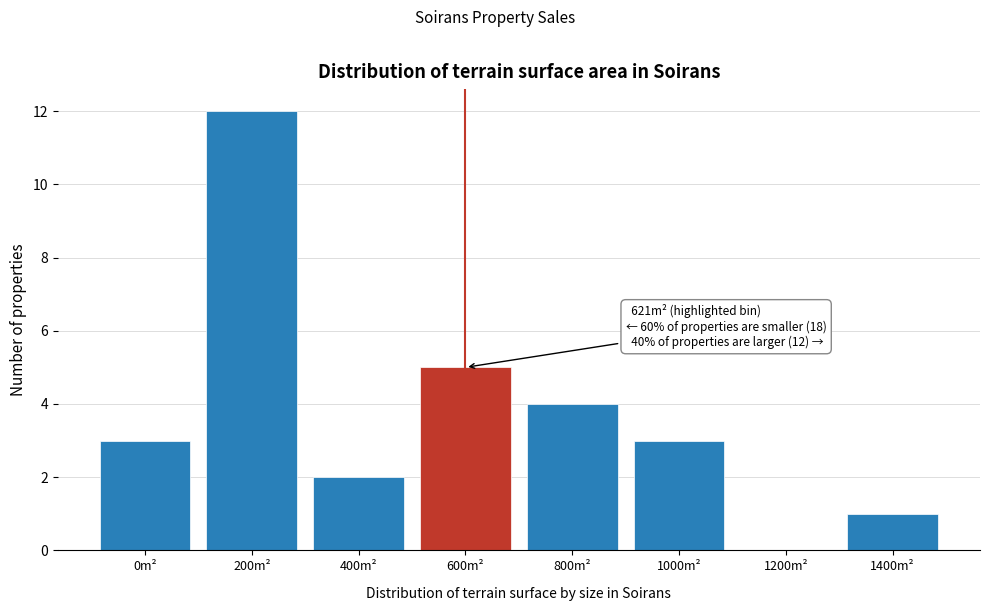

Reading left to right, extract all data points from this chart.

0m²=3	200m²=12	400m²=2	600m²=5	800m²=4	1000m²=3	1200m²=0	1400m²=1